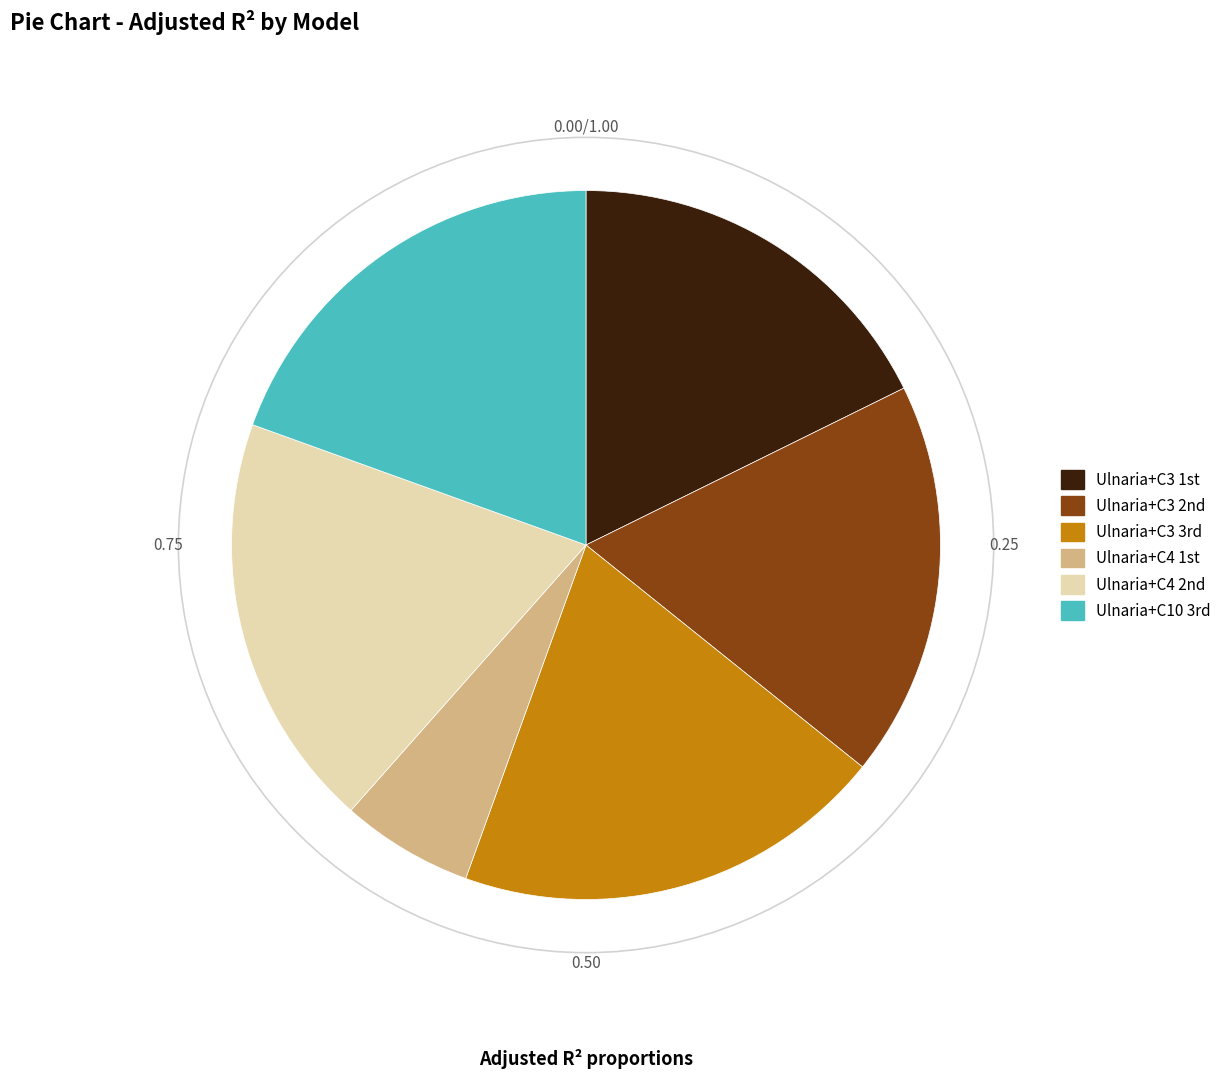

Is there a majority slice in this chart?

No